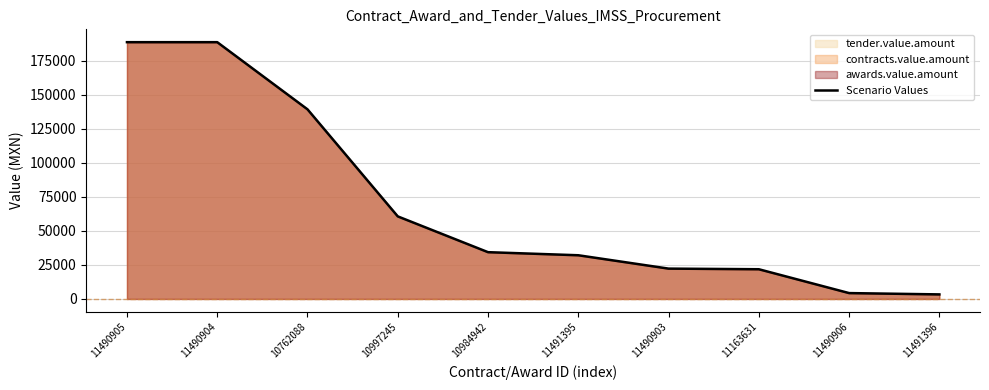

What is the value of the 6th point from the left?

32074.0